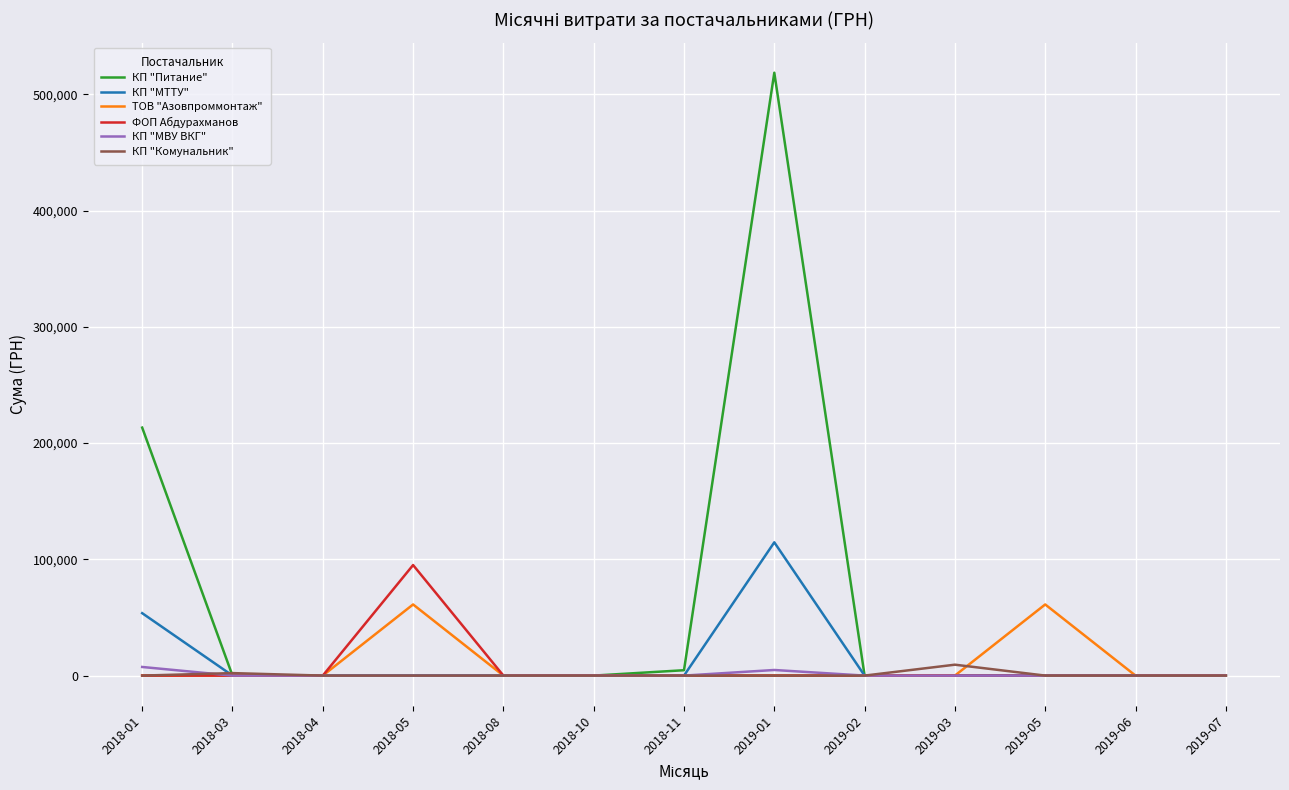

Which label corresponds to the largest value in the chart?

2019-01